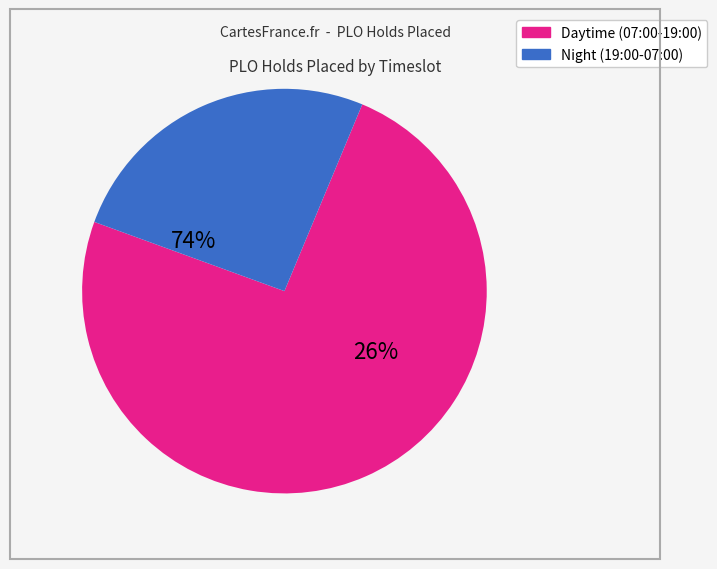

Is it true that 04:00-05:00 is 0% of the pie?

True